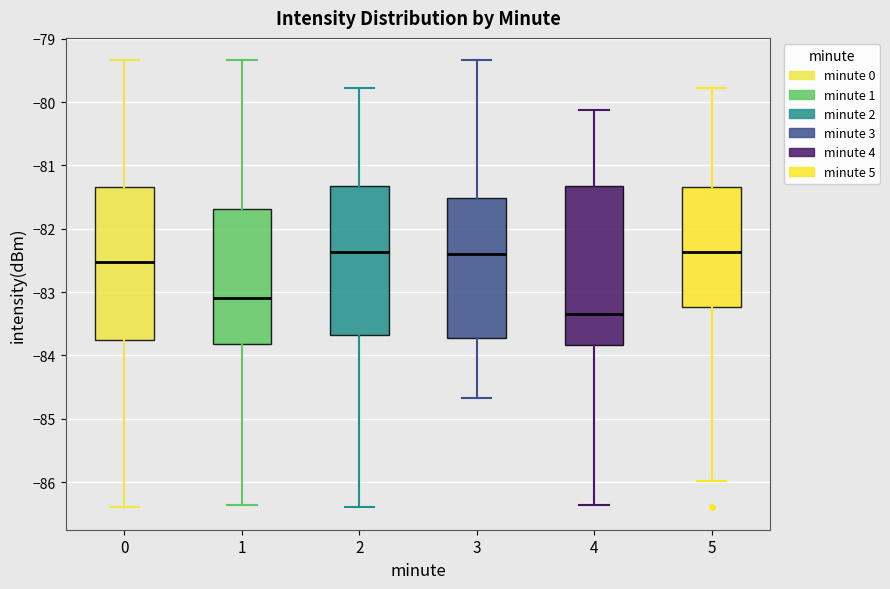

Where does the upper whisker of the box at x = 4 end on the y-axis? The values are not printed on the chart, so give them approximately, as read against the axis.

-80.1